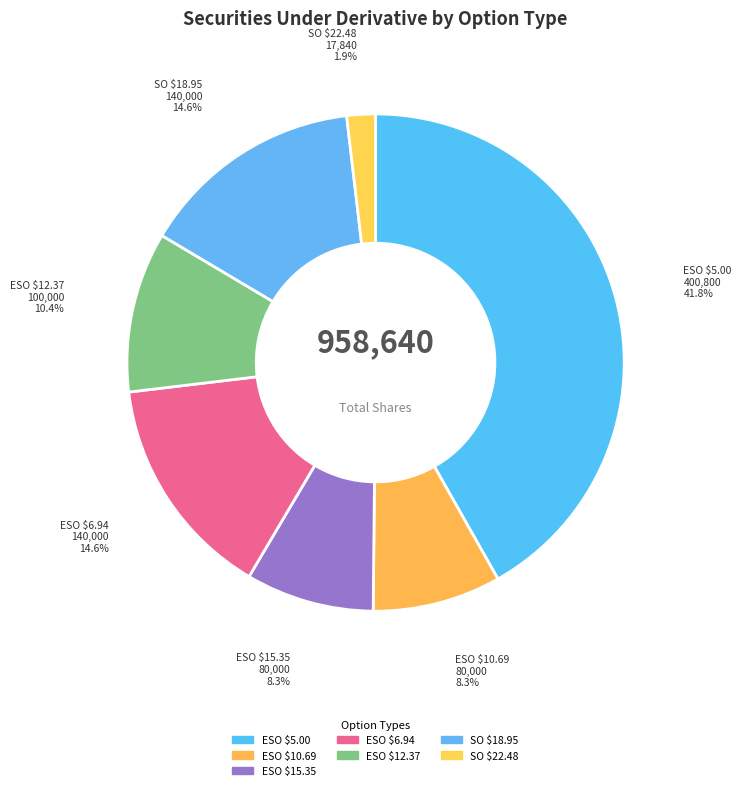

Count the number of slices in the pie.

7